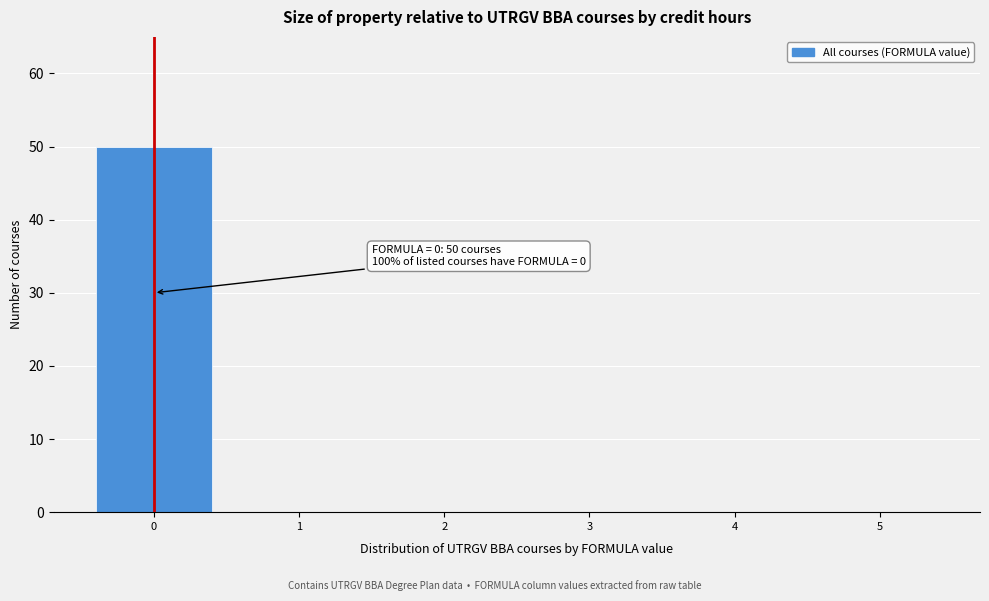

Over which range of the x-axis is the bar tallest?

-0.5 to 0.5